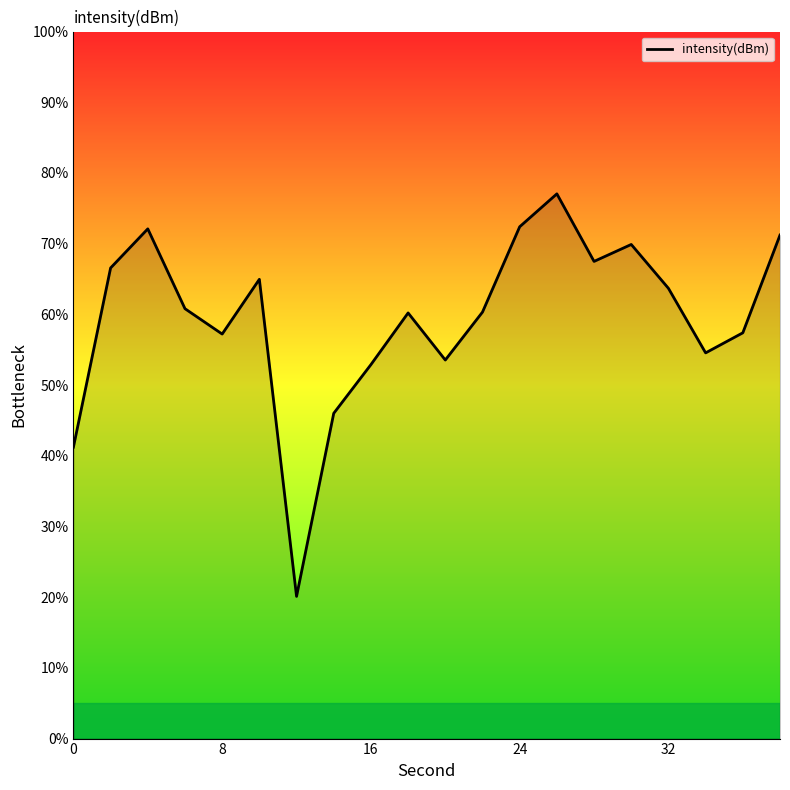

What is the difference between the maximum and minimum values?

56.9